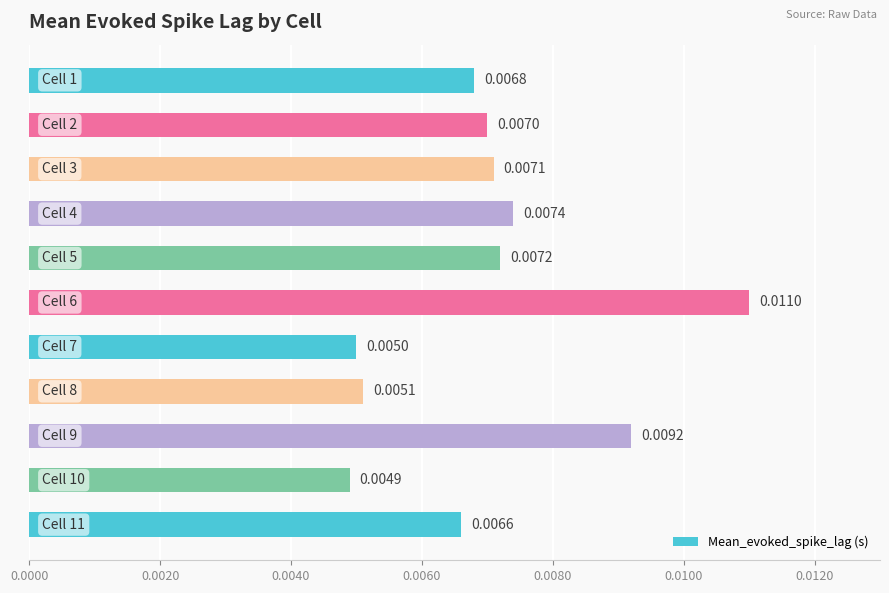

Does the chart contain stacked bars?

No